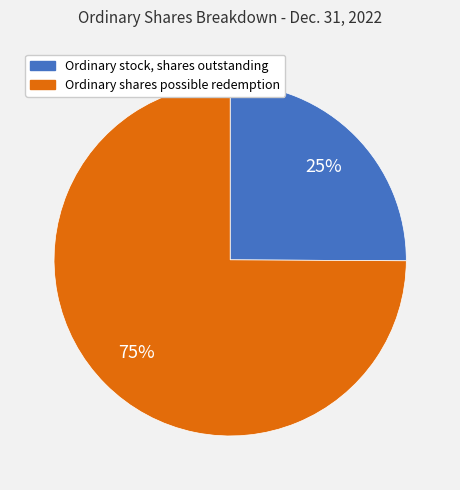

Combined, do Ordinary stock, shares outstanding and Ordinary shares possible redemption account for over 50%?

Yes